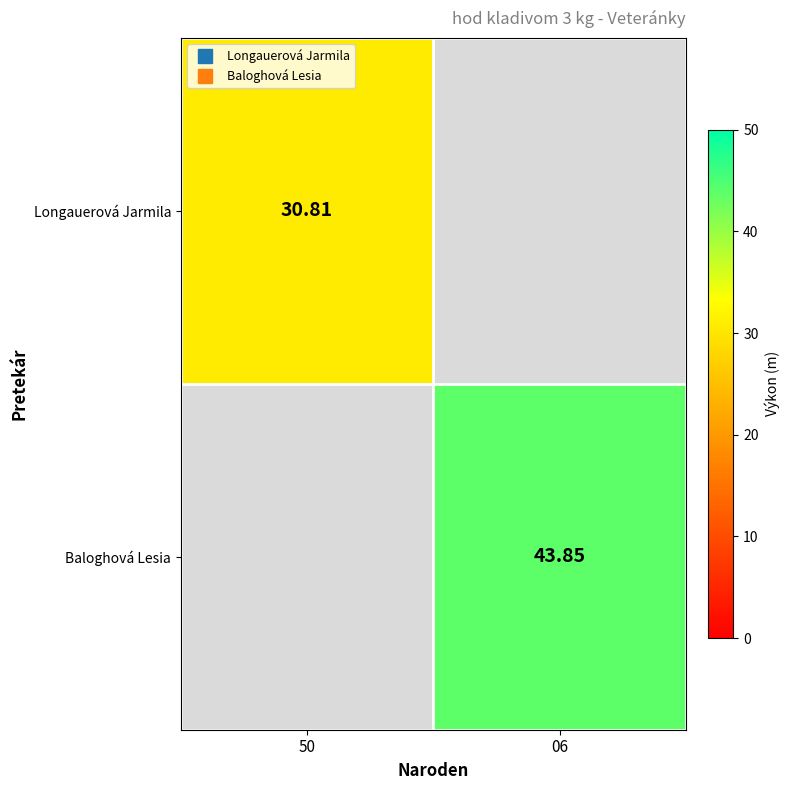

Is it true that Longauerová Jarmila equals 30.8 at 50?

True